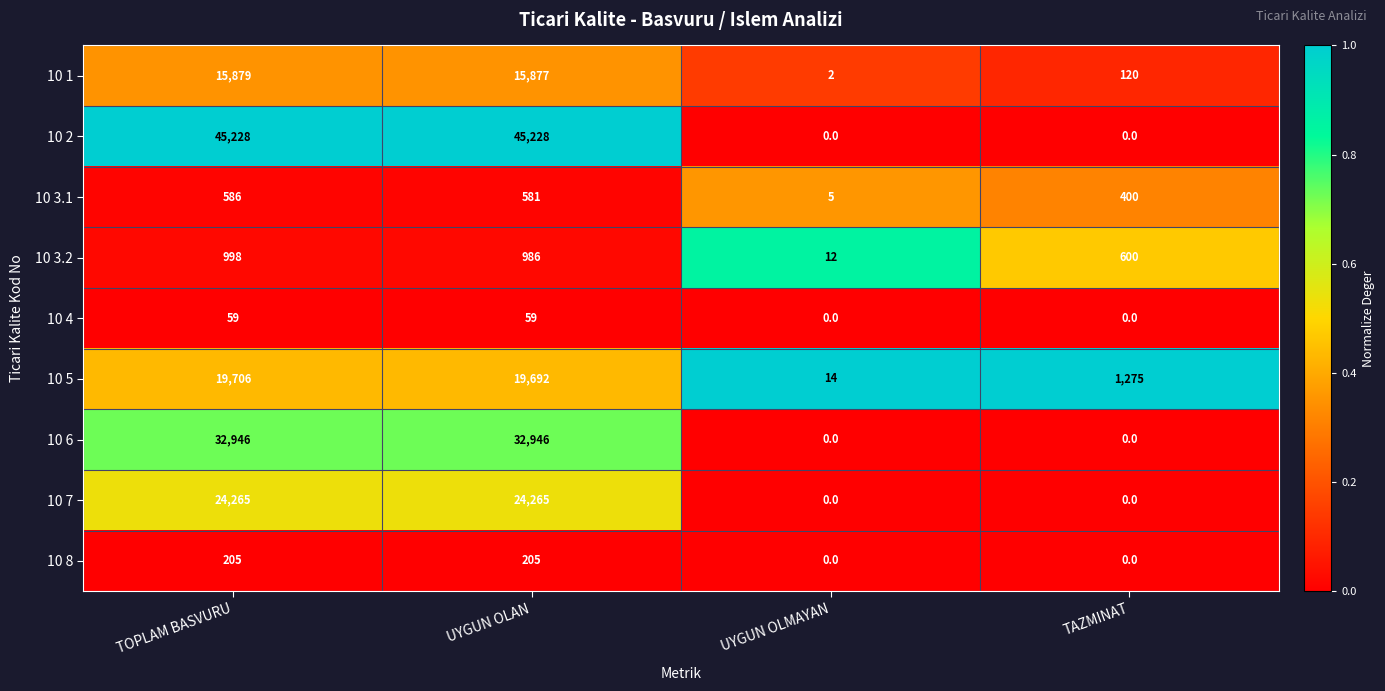

Rank the series by their maximum value, from highest to lowest.

10 2, 10 6, 10 7, 10 5, 10 1, 10 3.2, 10 3.1, 10 8, 10 4